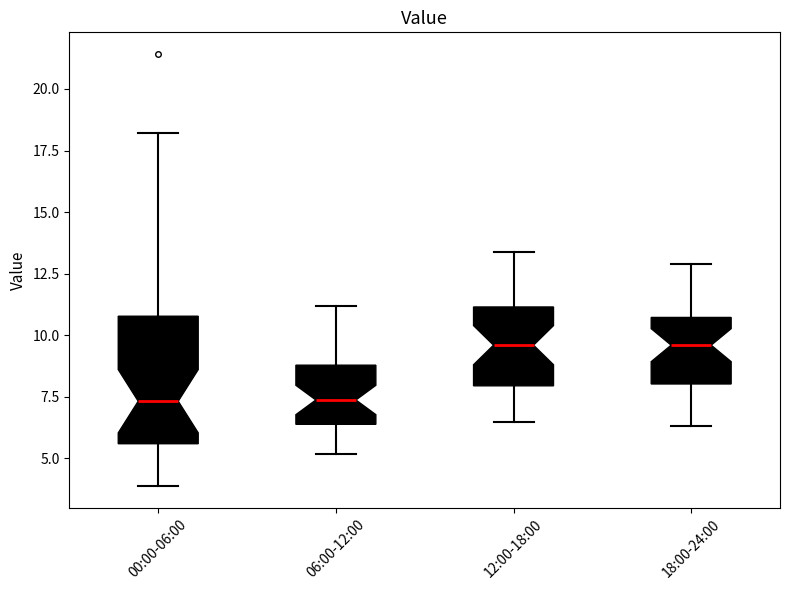

Reading left to right, read every box against the y-axis: the position of its median line, the range the box covers, and the ends of its whiskers. The values are not printed on the chart, so give them approximately, as read against the axis.

00:00-06:00: median 7.5, box 5.5 to 11.0, whiskers 4.0 to 18.0
06:00-12:00: median 7.5, box 6.5 to 9.0, whiskers 5.0 to 11.0
12:00-18:00: median 9.5, box 8.0 to 11.0, whiskers 6.5 to 13.5
18:00-24:00: median 9.5, box 8.0 to 10.5, whiskers 6.5 to 13.0